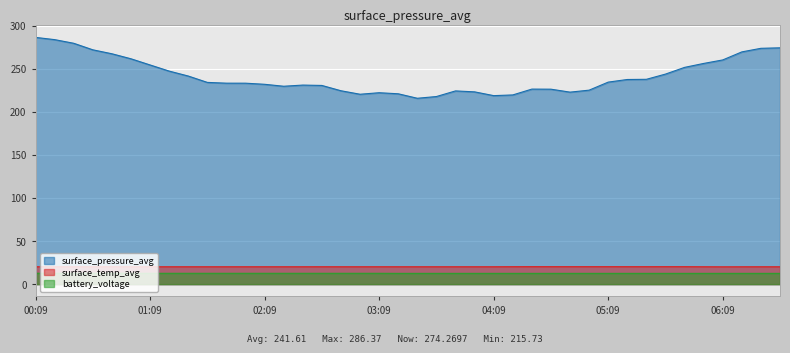

At which category does the chart reach its minimum across all series?

03:19